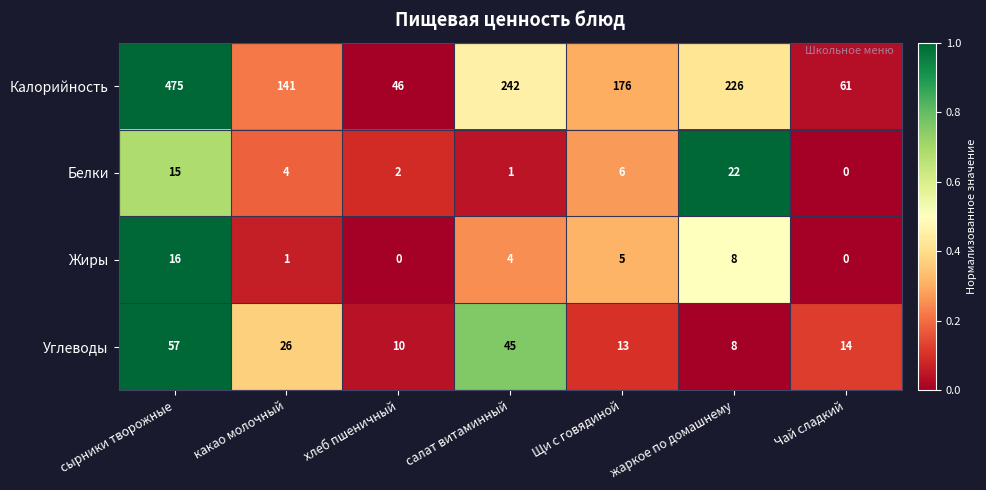

How many distinct data groups are displayed?

4